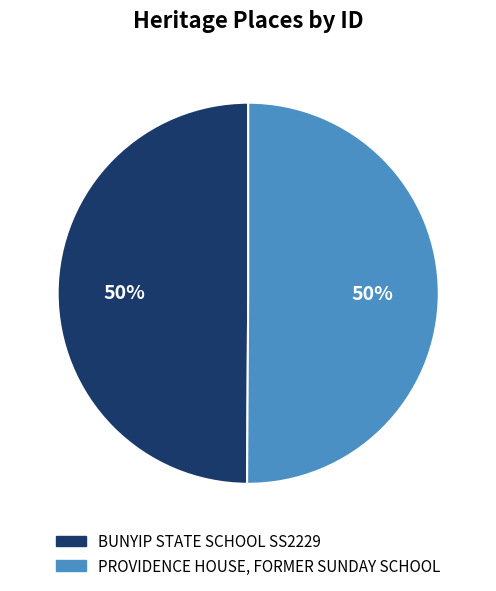

What is the ratio of the value at PROVIDENCE HOUSE, FORMER SUNDAY SCHOOL to the value at BUNYIP STATE SCHOOL SS2229?

1.0